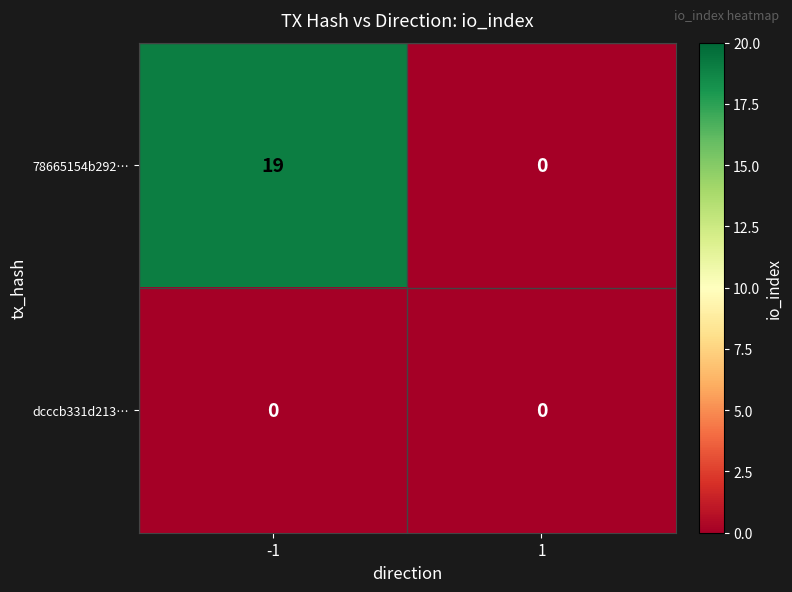

List the series in order of their peak value, lowest first.

dcccb331d213…, 78665154b292…